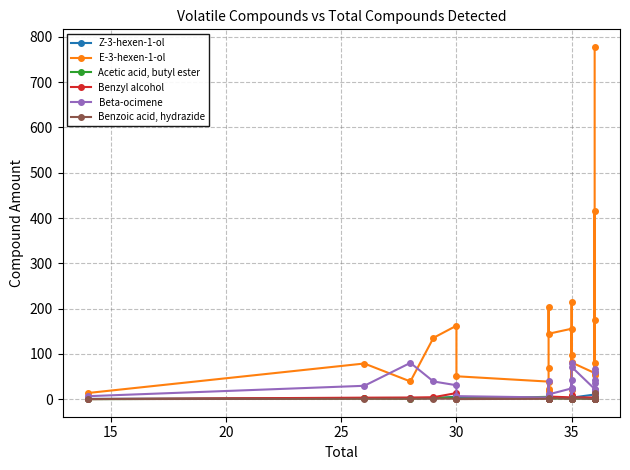

How many positive values does the Benzoic acid, hydrazide series have?

27